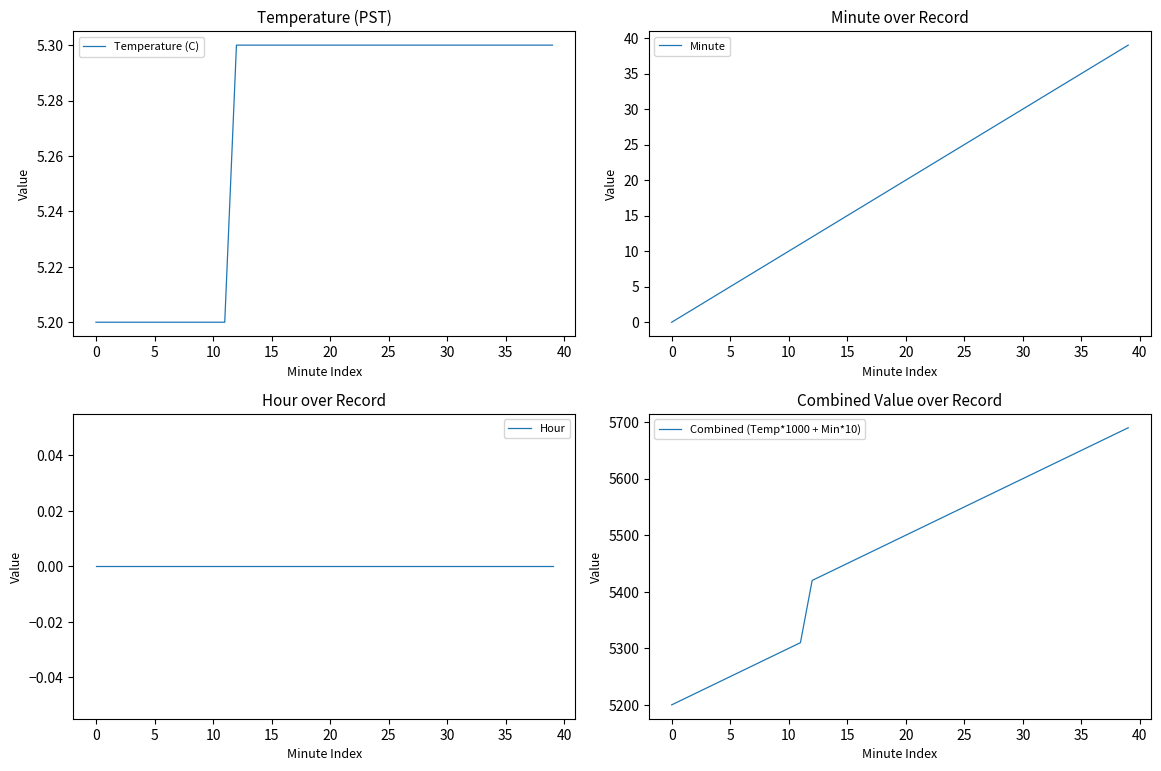

Which label corresponds to the largest value in the chart?

39